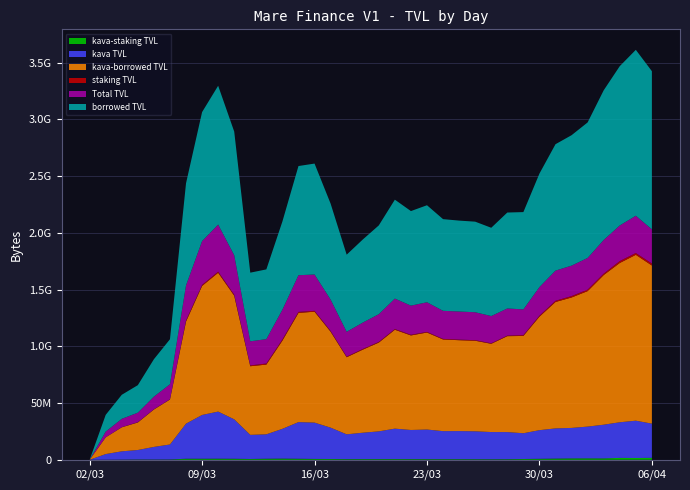

Does the chart have visible grid lines?

Yes